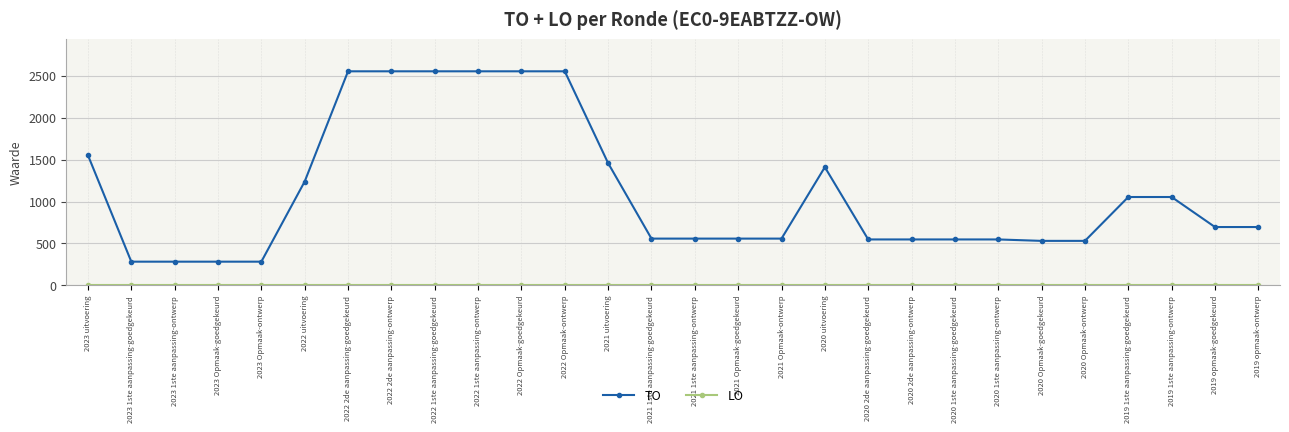

Which series has the largest total across all categories?

TO